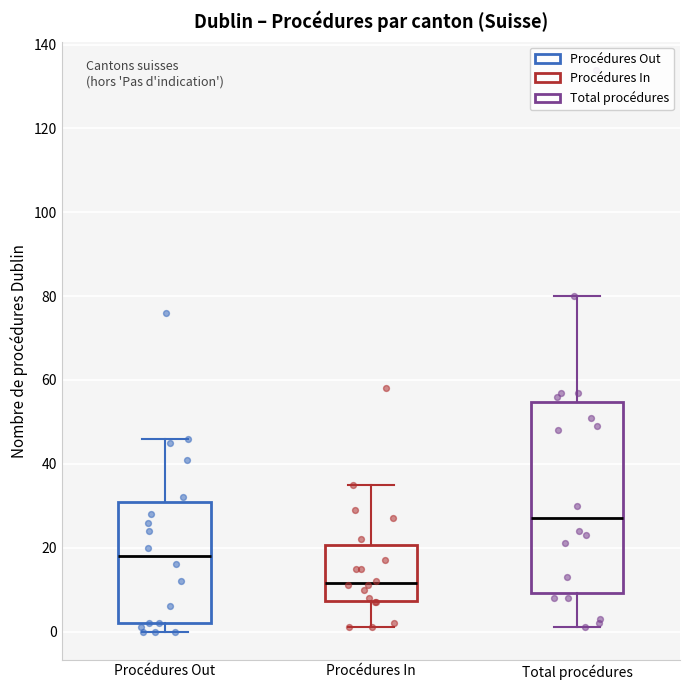

Reading left to right, transcribe this box plot: for each box, give where its median line is, the range the box spans, and where its two whiskers end, as read against the y-axis. The values are not printed on the chart, so give them approximately, as read against the axis.

Procédures Out: median 18, box 2 to 32, whiskers 0 to 46
Procédures In: median 12, box 8 to 20, whiskers 2 to 36
Total procédures: median 28, box 10 to 54, whiskers 2 to 80